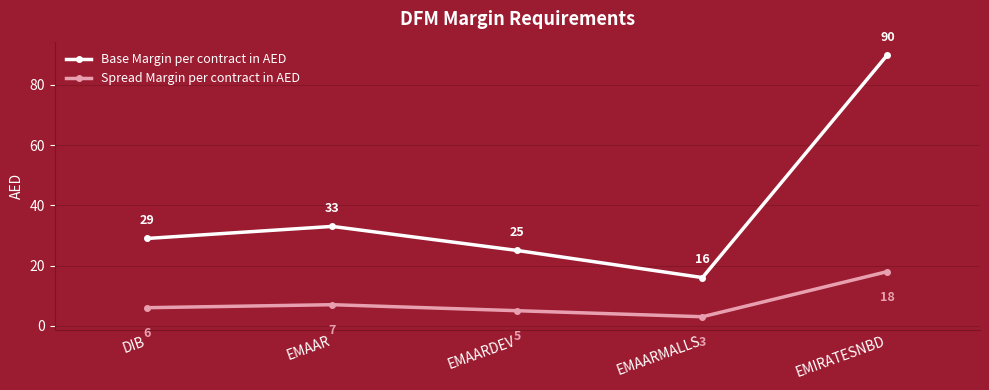

Which series changed the most between EMAAR and EMAARMALLS?

Base Margin per contract in AED